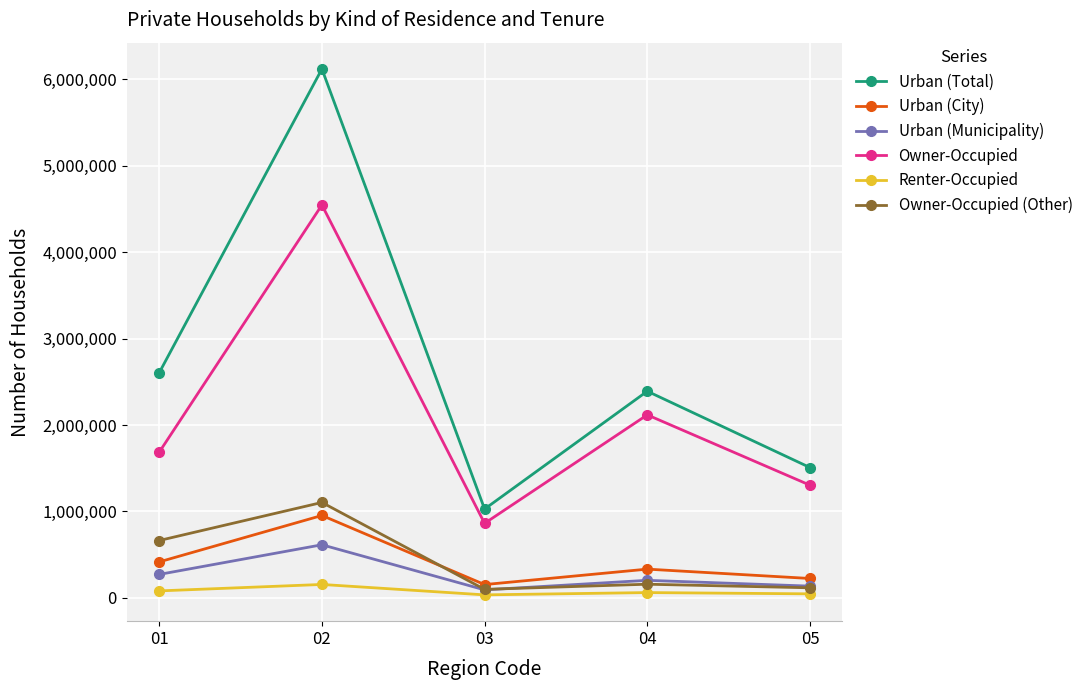

Does the chart display data point markers on the line(s)?

Yes